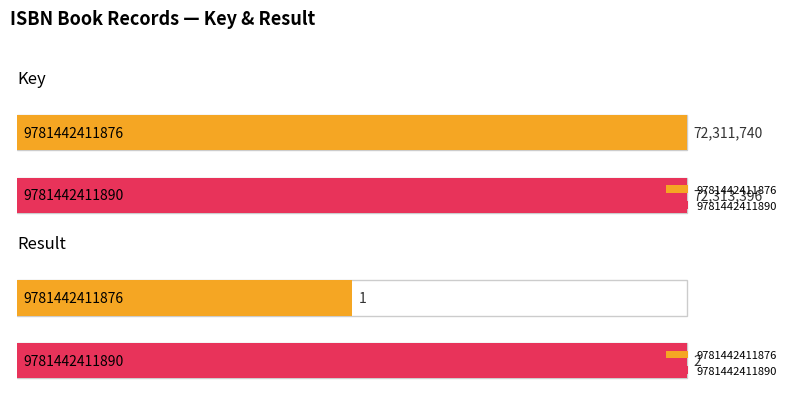

What is the value of the Key bar at the 1st from the left?

72311740